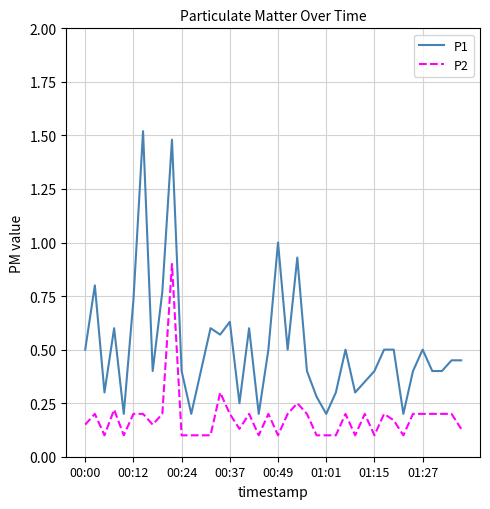

Which series has the largest total across all categories?

P1